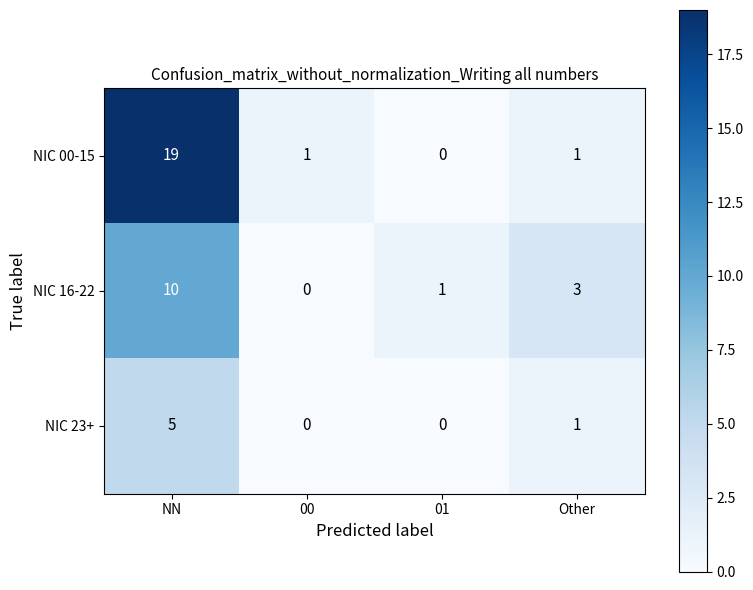

Is it true that NIC 23+ equals 5 at NN?

True